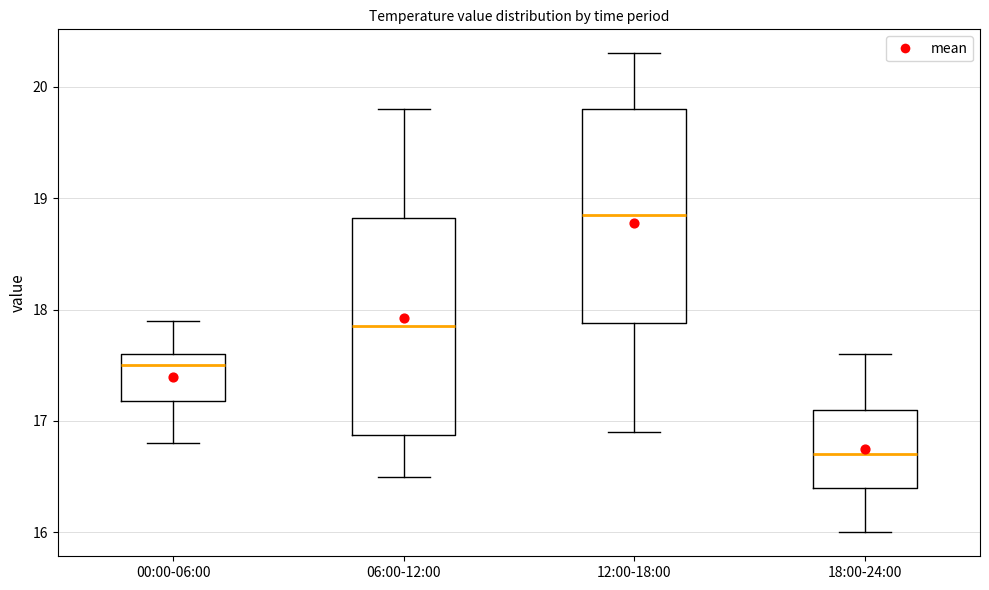

Which box's median line is the lowest?

18:00-24:00